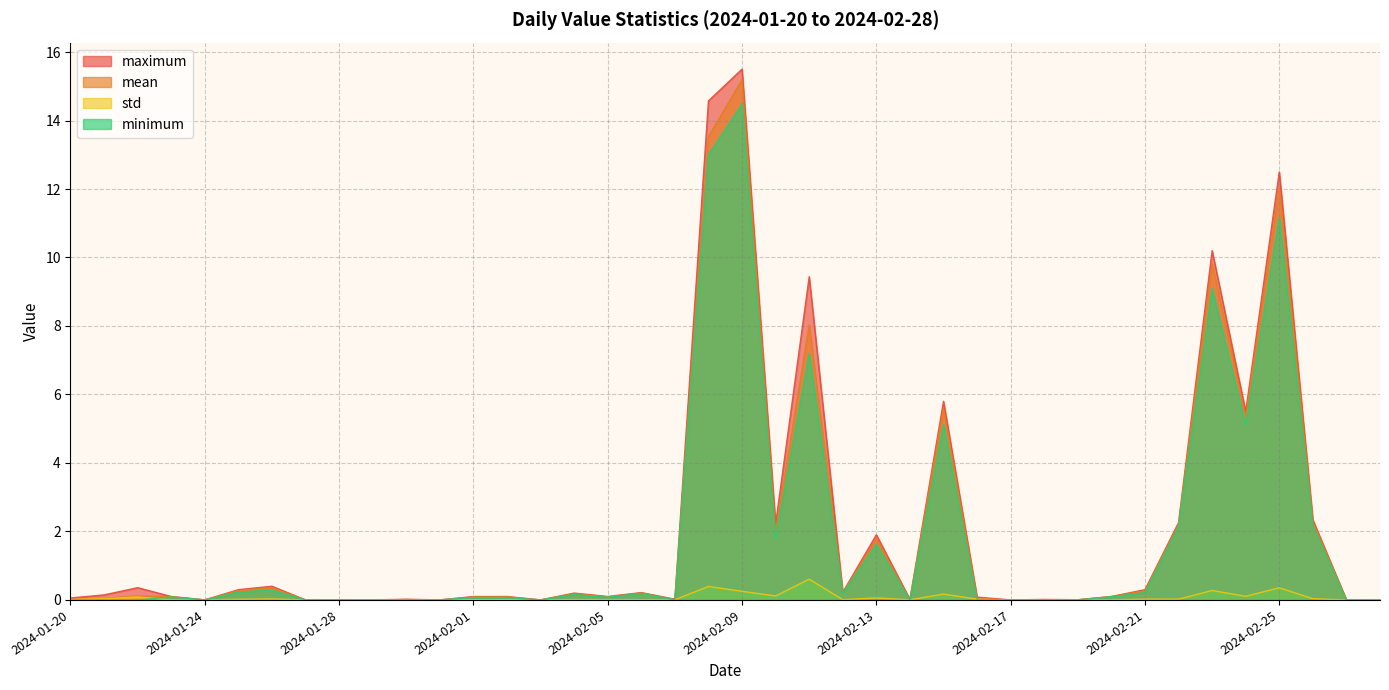

What is the maximum value shown in the chart?

15.5